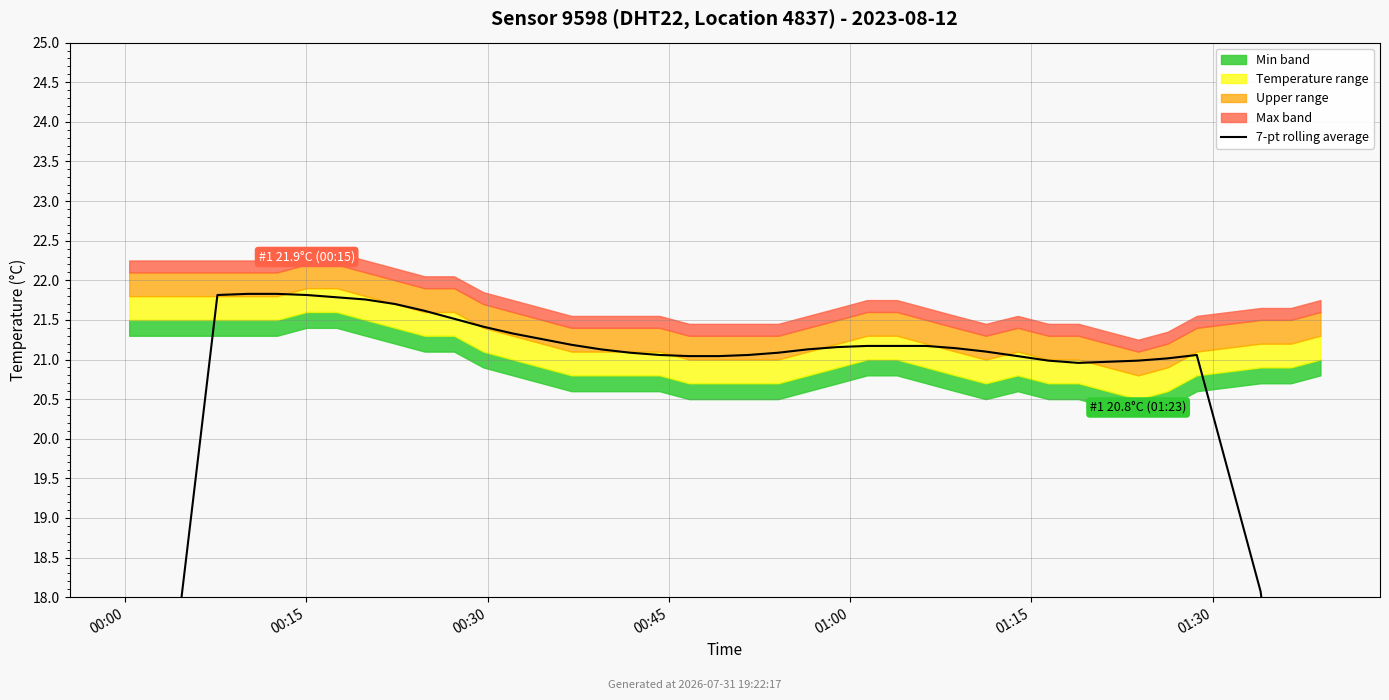

How many categories are shown in the chart?

40